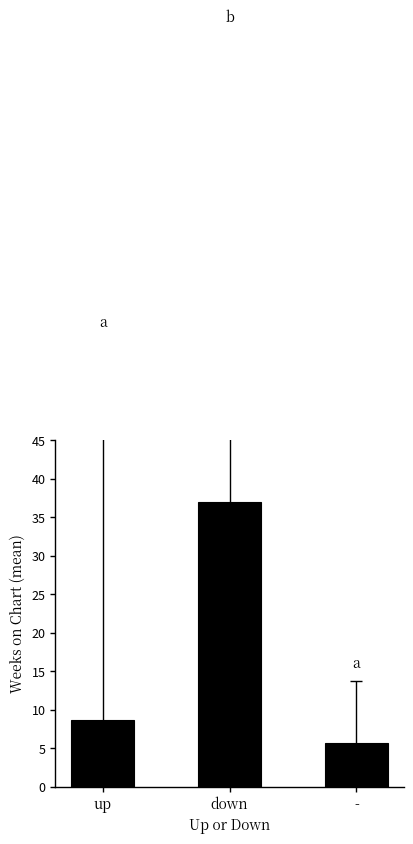

Are the bars horizontal?

No